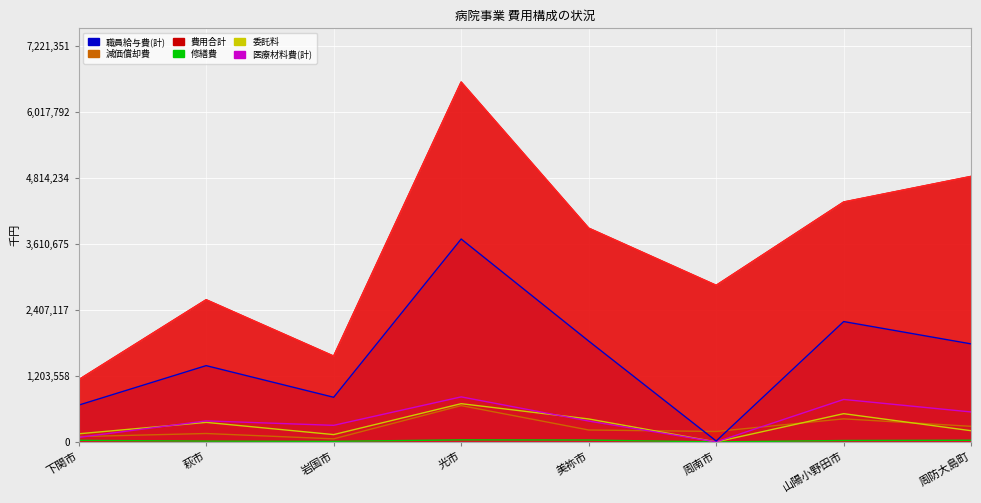

At 山陽小野田市, list the series in order from largest to smallest.

費用合計, 職員給与費(計), 医療材料費(計), 委託料, 減価償却費, 修繕費